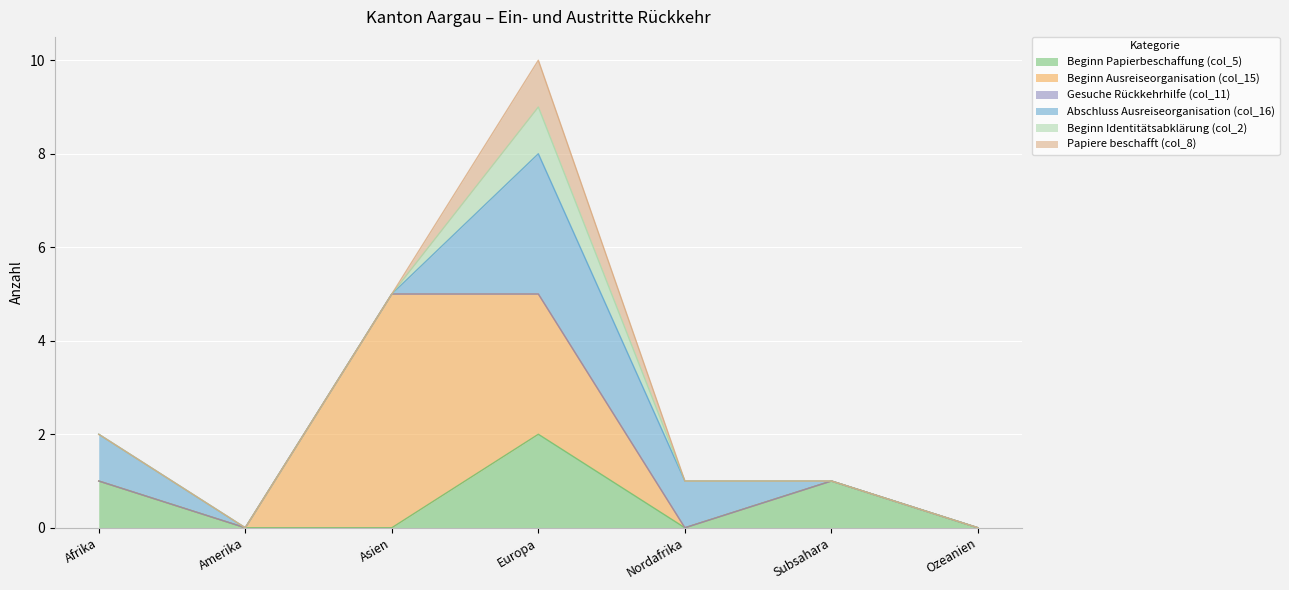

Is it true that Beginn Papierbeschaffung (col_5) equals 1 at Afrika?

False